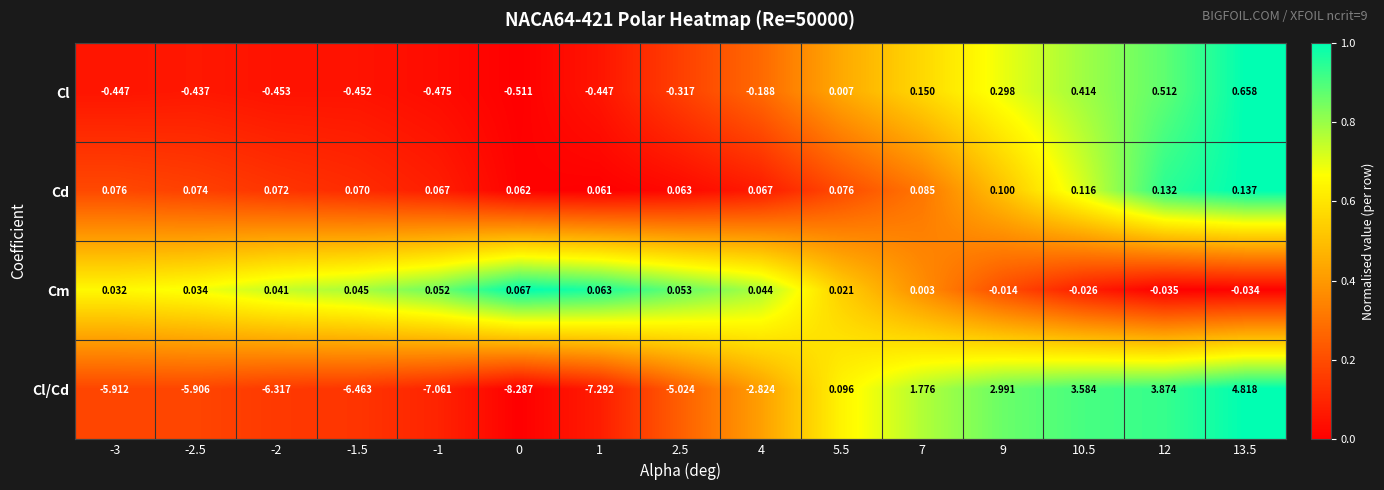

What is the spread (max minus min) of values at 13.5?

4.9